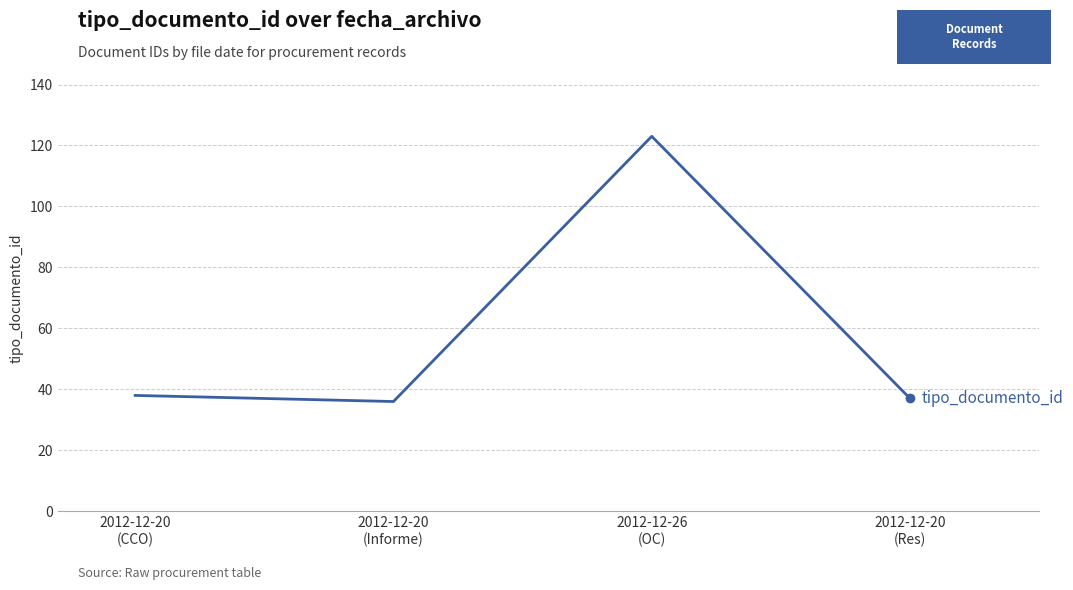

Where is the first local minimum?

2012-12-20
(Informe)